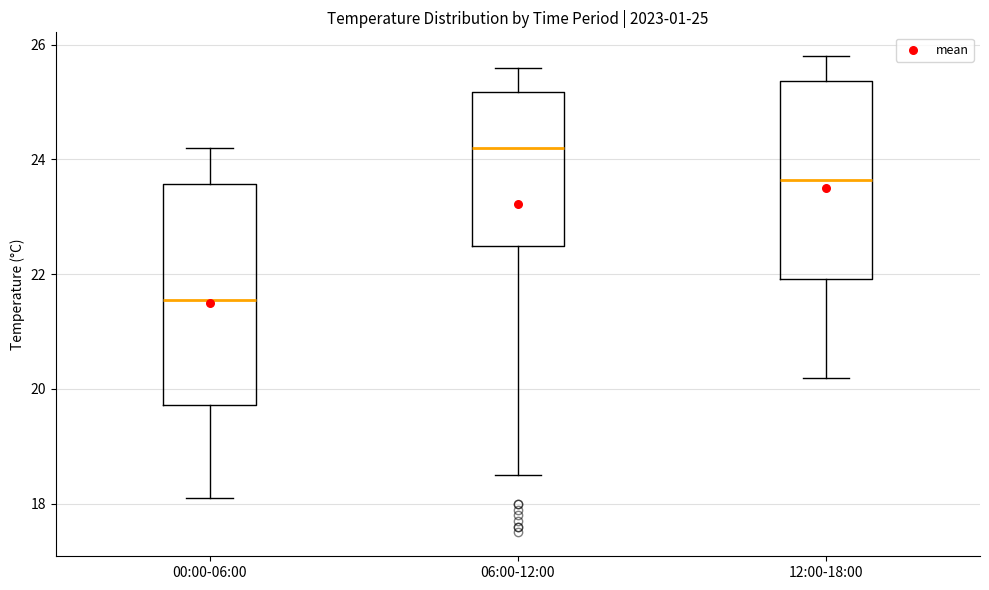

Which box has the highest median line?

06:00-12:00